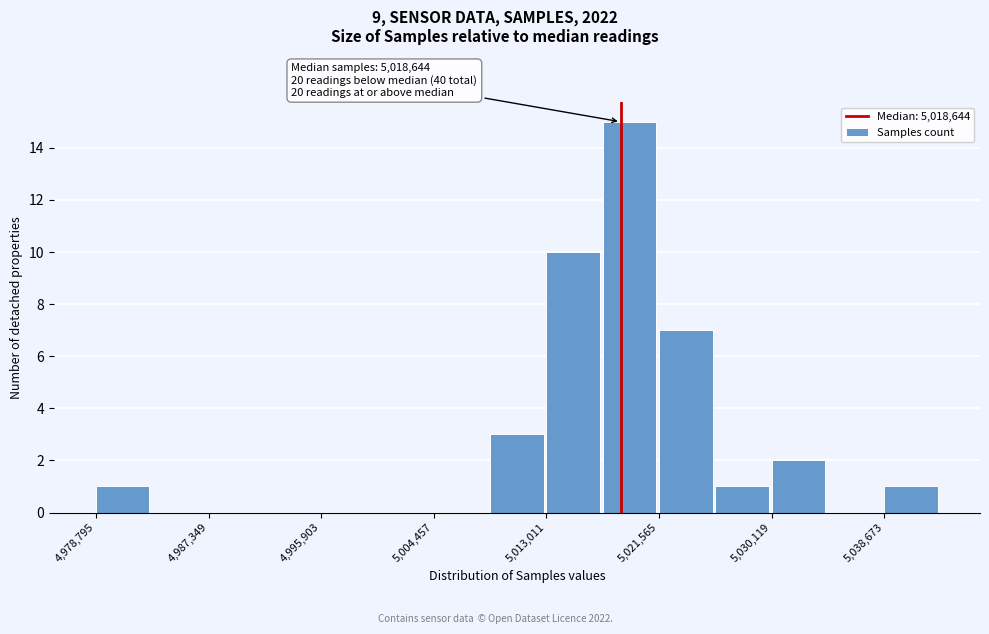

Over which range of the x-axis is the bar tallest?

5017000 to 5022000